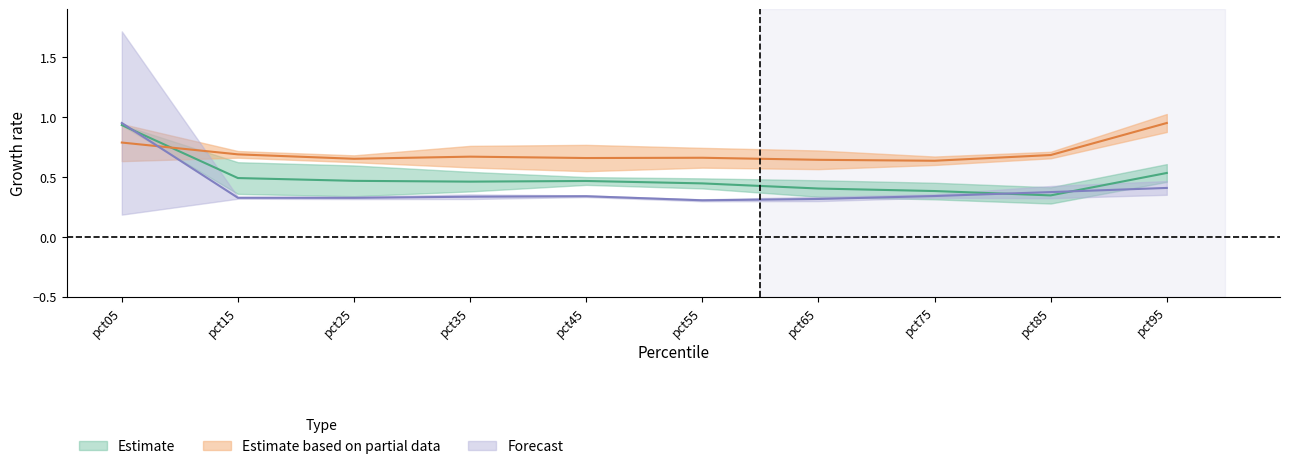

At which category is the sum across all series the highest?

pct05